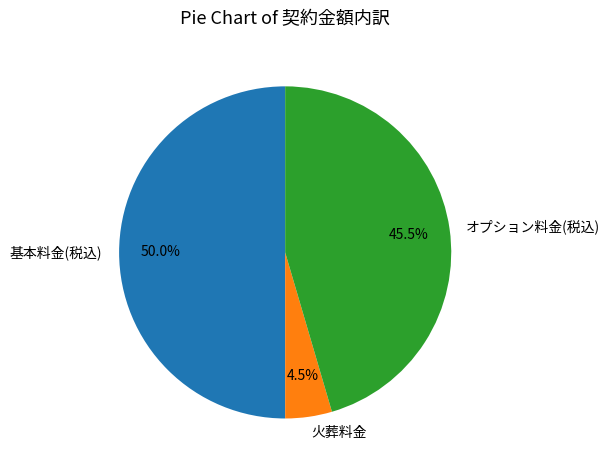

Rank the categories by value from highest to lowest.

基本料金(税込), オプション料金(税込), 火葬料金